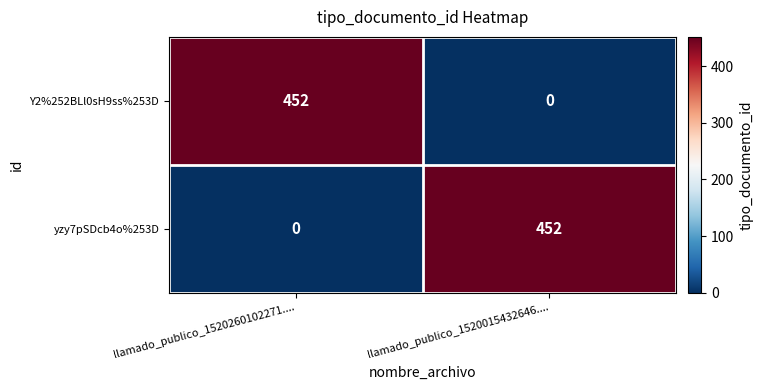

What is the total value across all series at llamado_publico_1520260102271....?

452